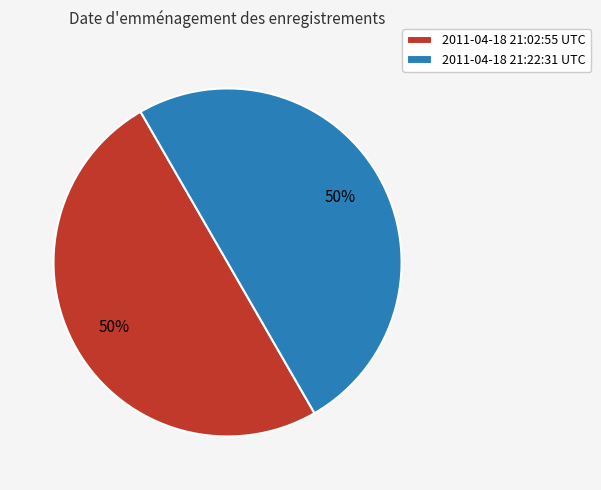

To the nearest percent, what is the average slice percentage?

50%